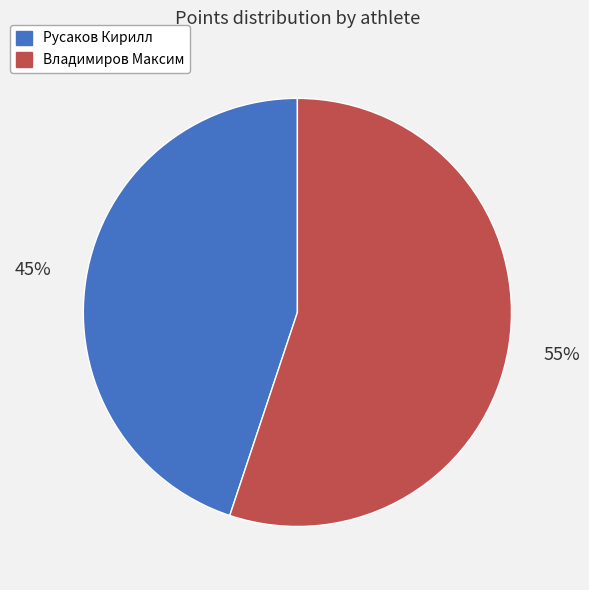

What percentage is the Владимиров Максим slice, to the nearest percent?

55%